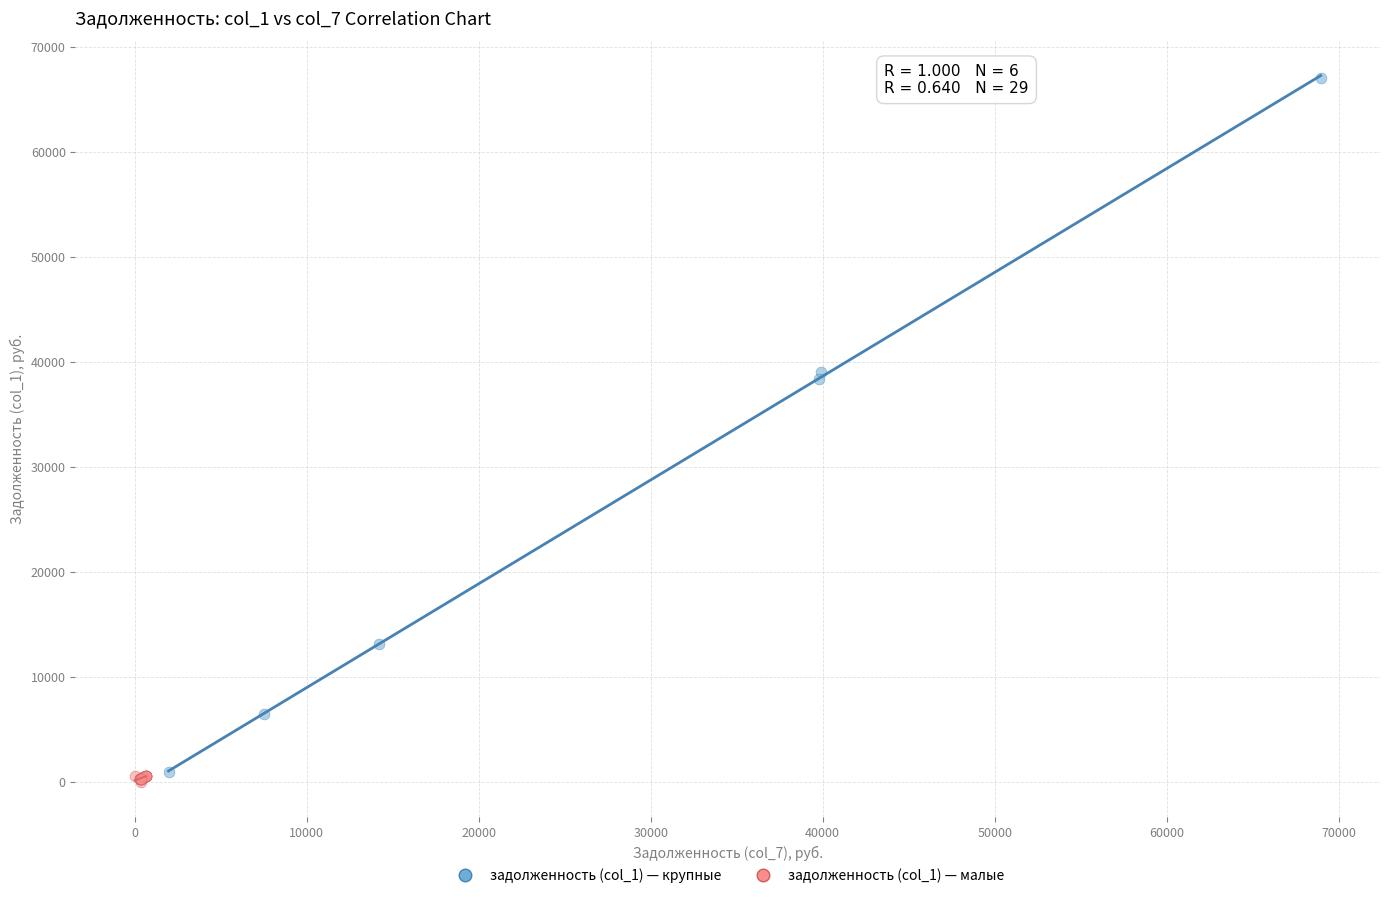

Which series reaches the minimum Y coordinate?

задолженность (col_1) — малые